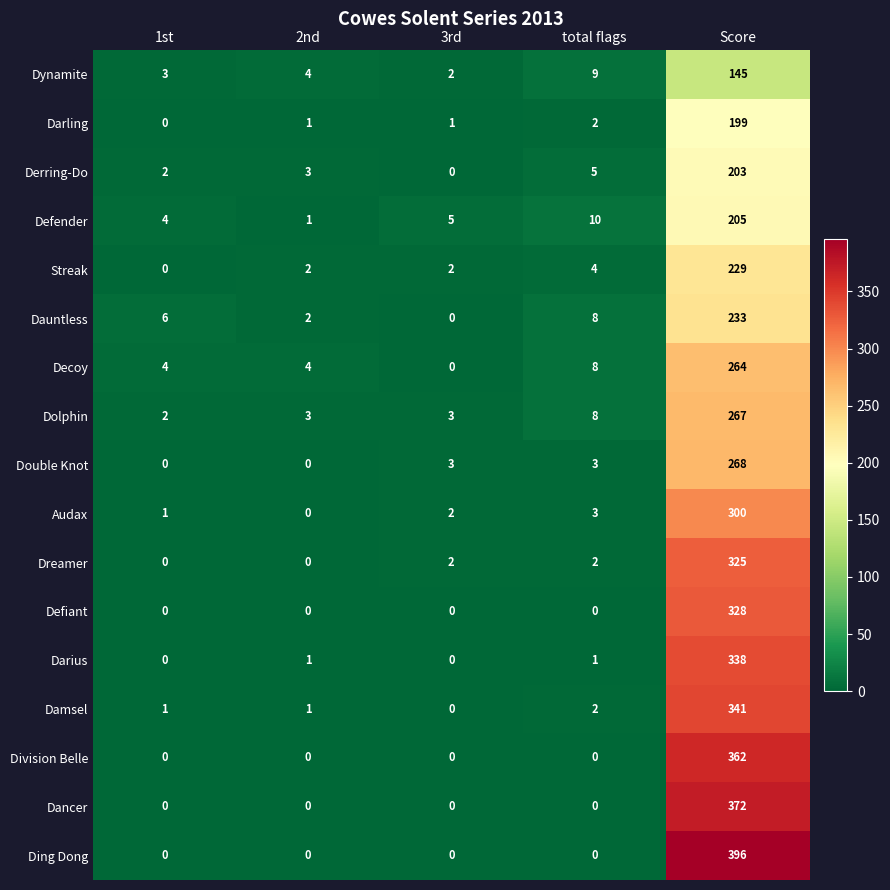

At which category is the sum across all series the highest?

Score